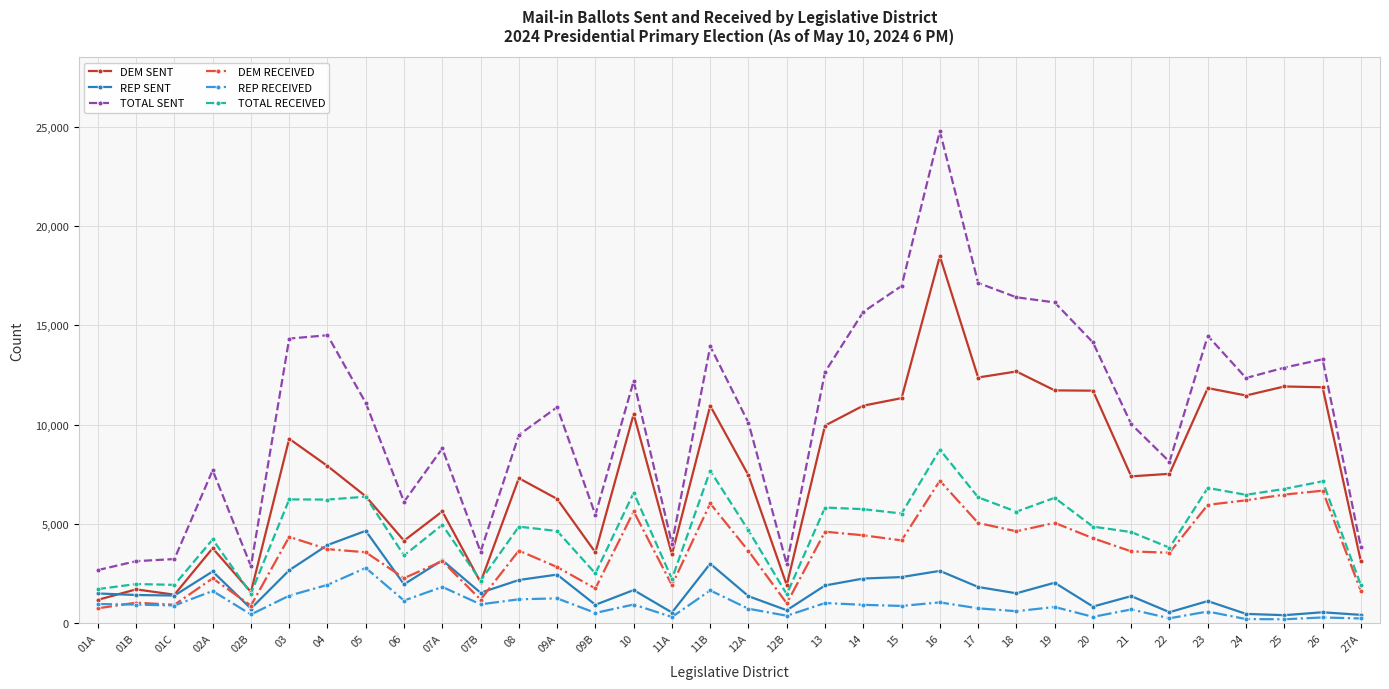

What is the difference between the maximum and second lowest values in the REP SENT series?

4233